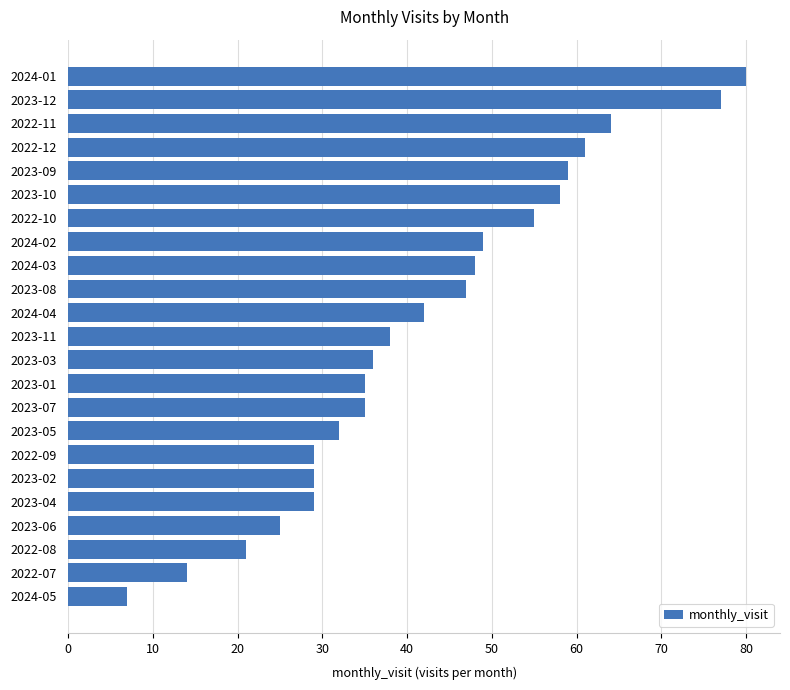

True or false: the data shows 95 at 2022-10.

False